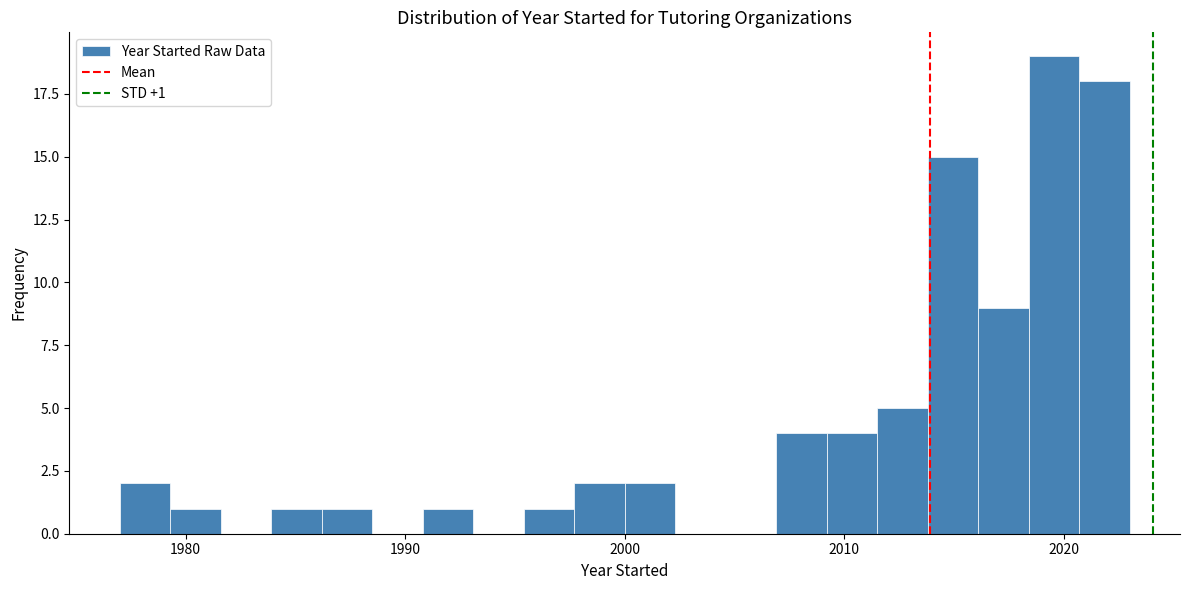

Around what value on the x-axis is the tallest bar? Give the approximate position of its centre, as read against the axis.

2020